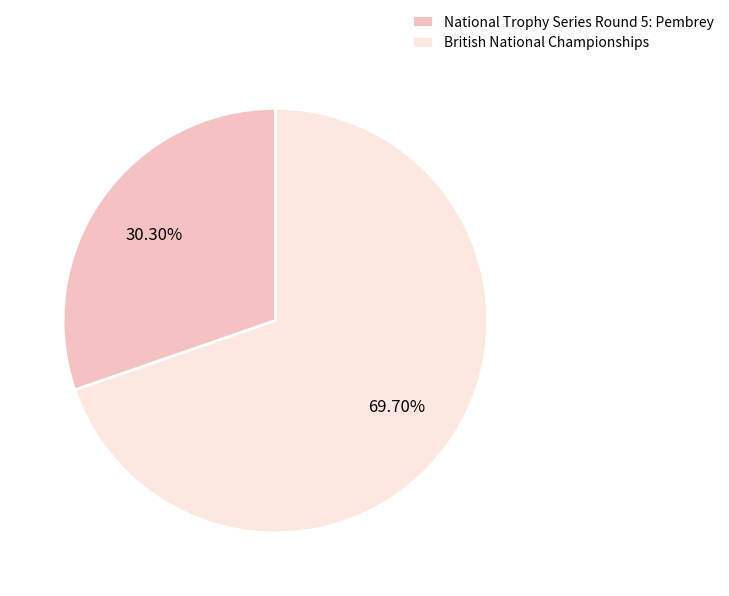

How many segments does this pie chart have?

2